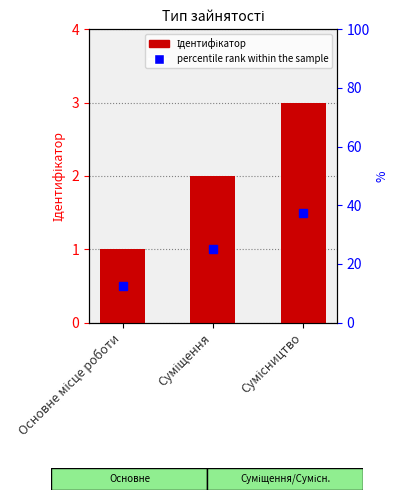

How many bars are there in total?

3